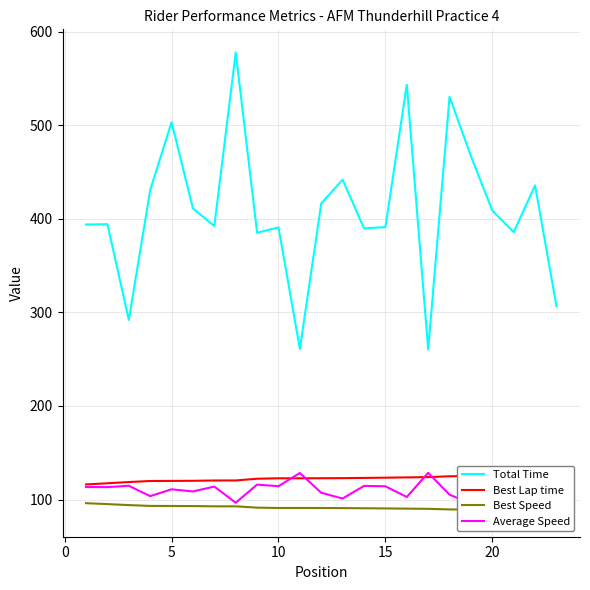

The value of Best Lap time at 13 is 202.3. True or false?

False